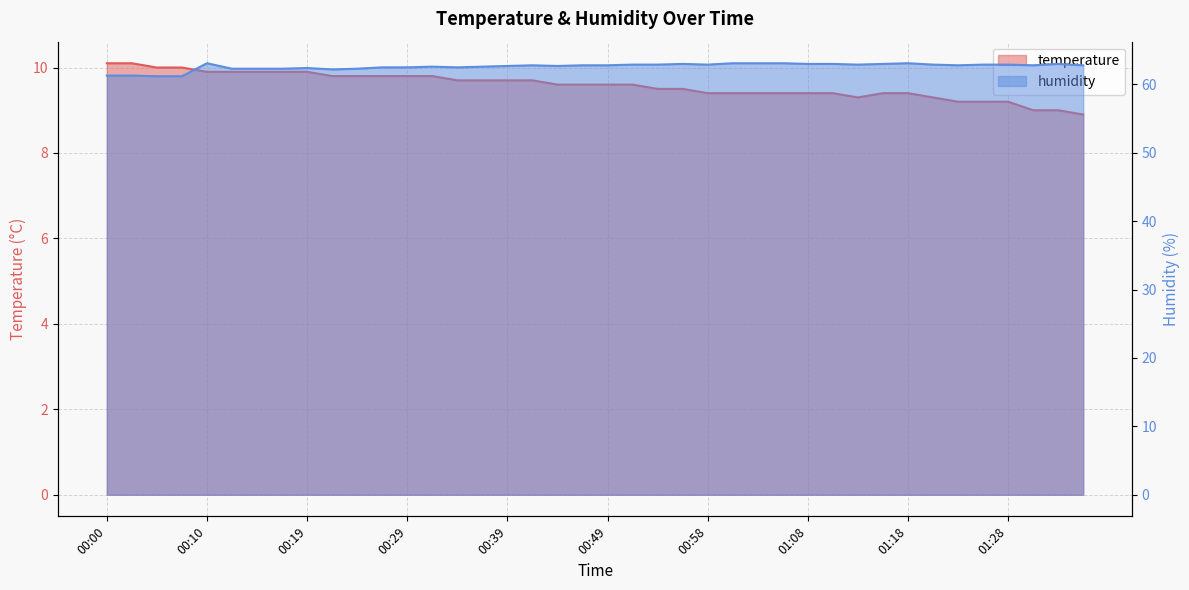

Is it true that temperature equals 16.3 at 01:06?

False